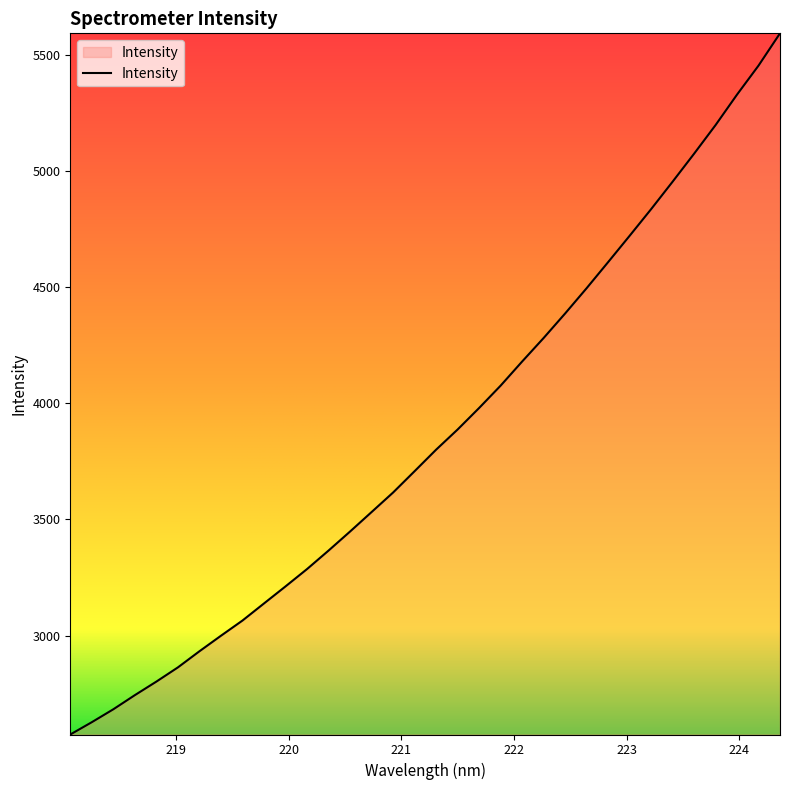

What is the maximum value shown in the chart?

5592.3